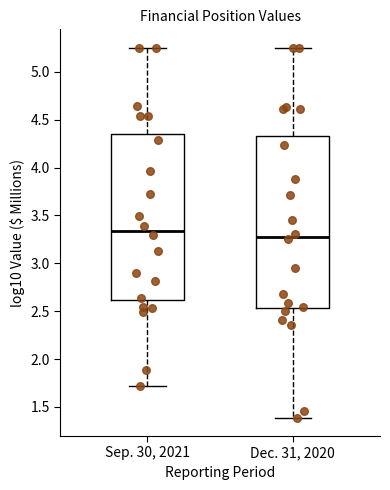

Which box is the tallest, from its lower edge to its upper edge?

Dec. 31, 2020